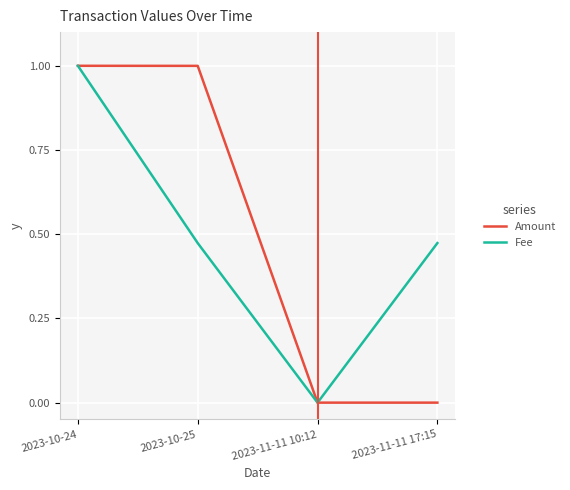

How many lines are shown in the chart?

2